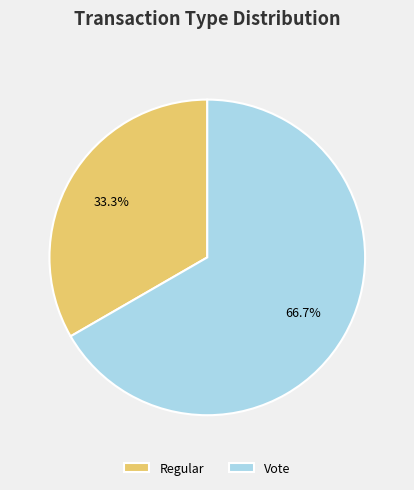

How many segments does this pie chart have?

2